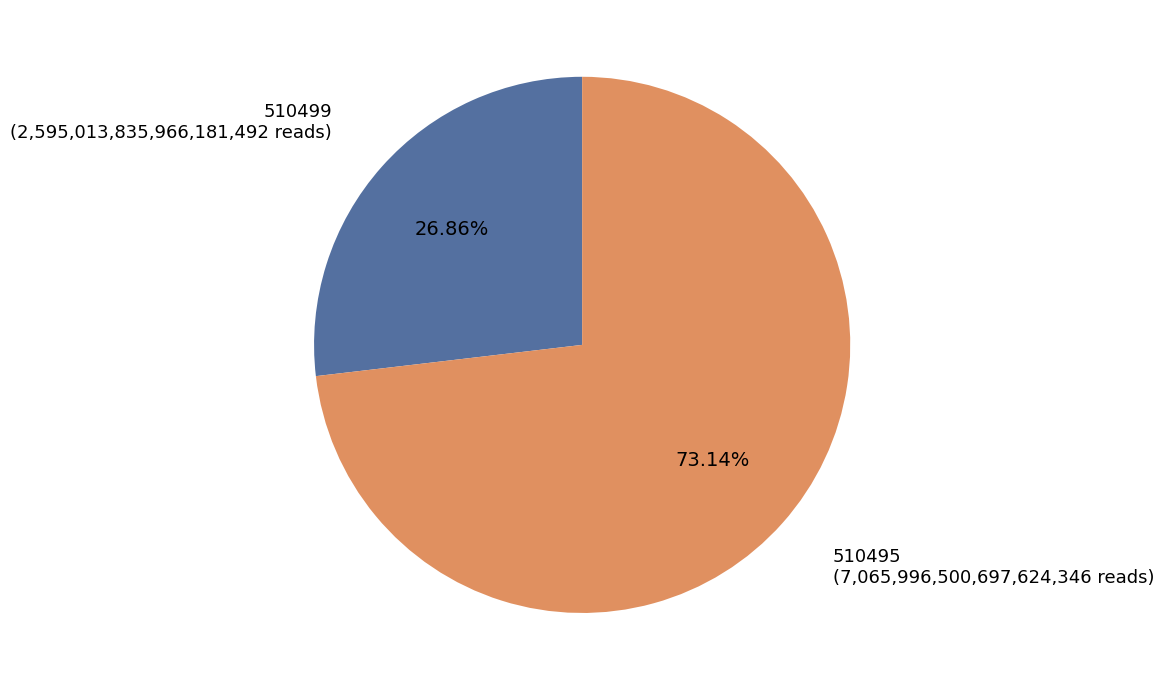

Which slice is the smallest?

510499